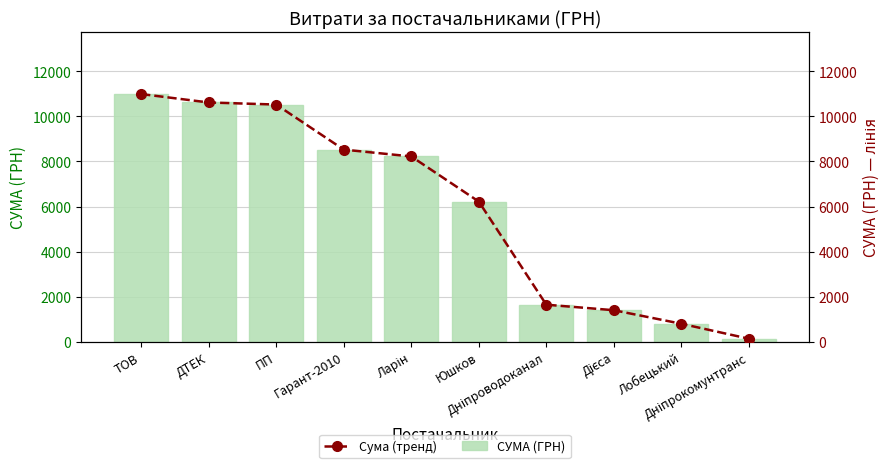

Where is Сума (тренд) nearest to the value 5561?

Юшков